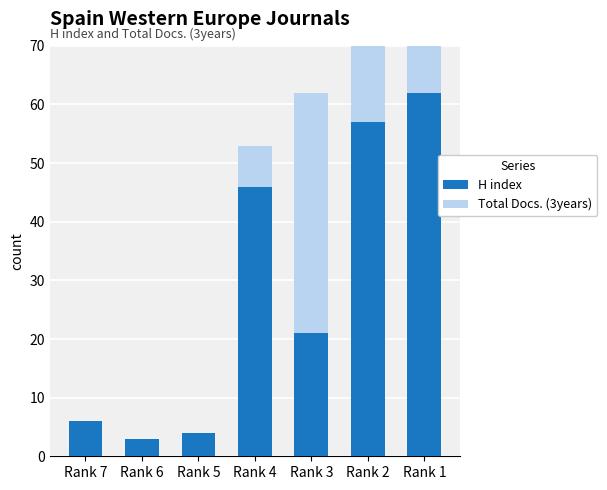

Which series has the largest range (max minus min)?

H index